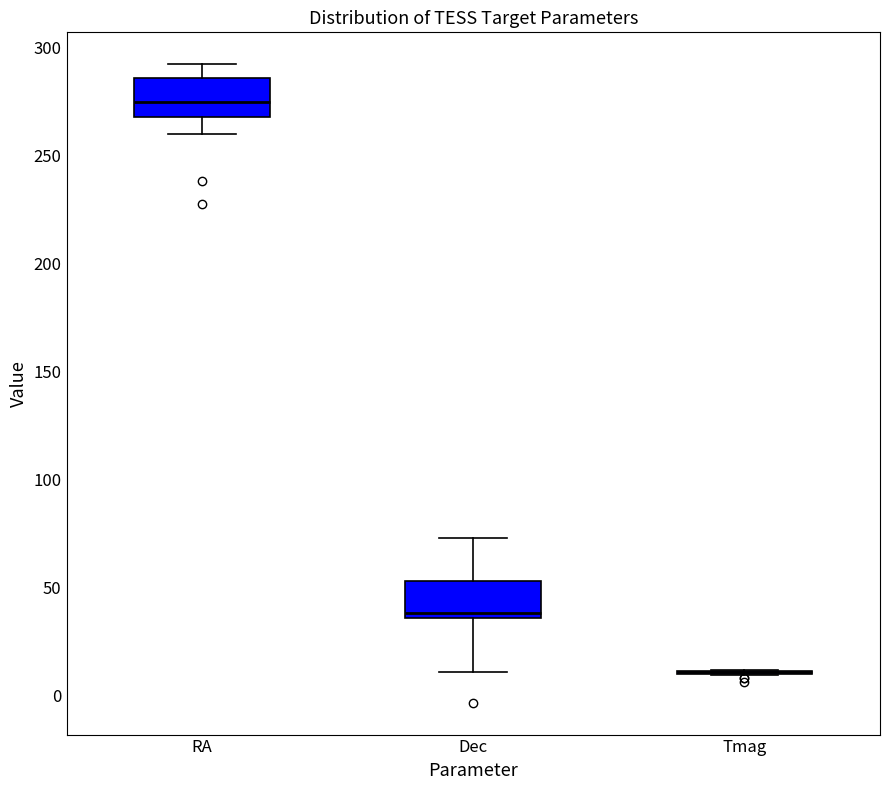

Reading left to right, transcribe this box plot: for each box, give where its median line is, the range the box spans, and where its two whiskers end, as read against the y-axis. The values are not printed on the chart, so give them approximately, as read against the axis.

RA: median 275, box 270 to 285, whiskers 260 to 290
Dec: median 40, box 35 to 55, whiskers 10 to 75
Tmag: box collapsed to a line at 10, whiskers 10 to 10